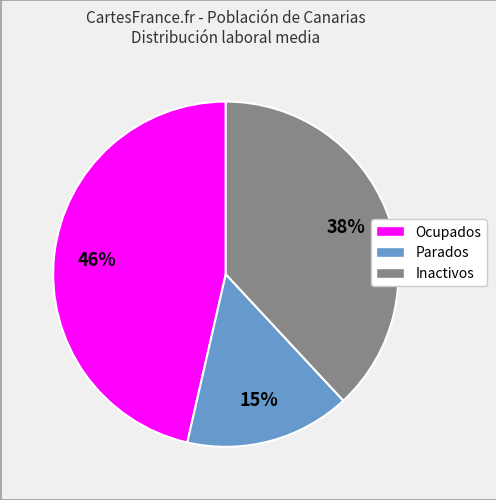

Does any single category account for the majority?

No